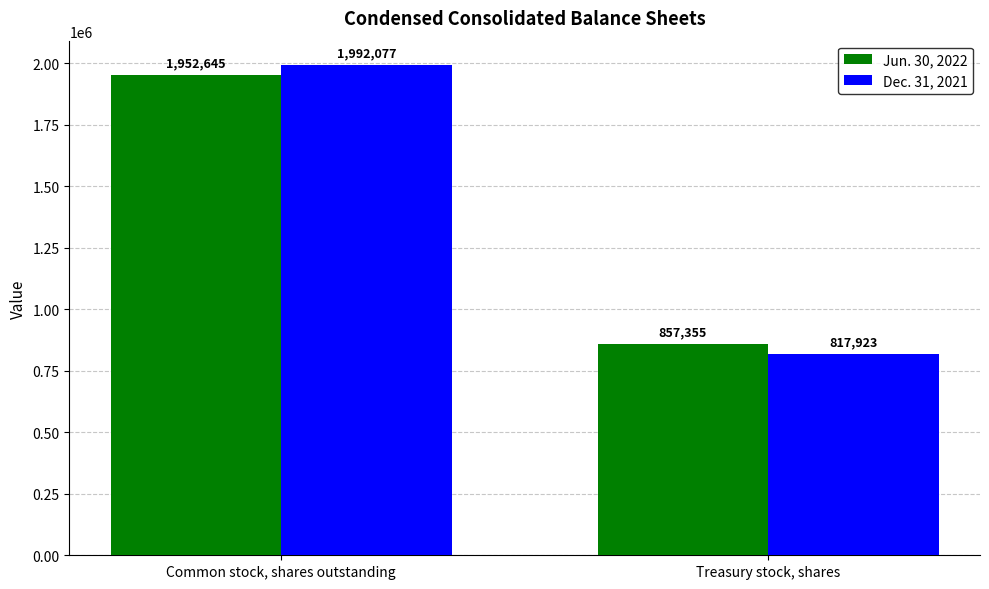

Rank the categories by Dec. 31, 2021 value from lowest to highest.

Treasury stock, shares, Common stock, shares outstanding